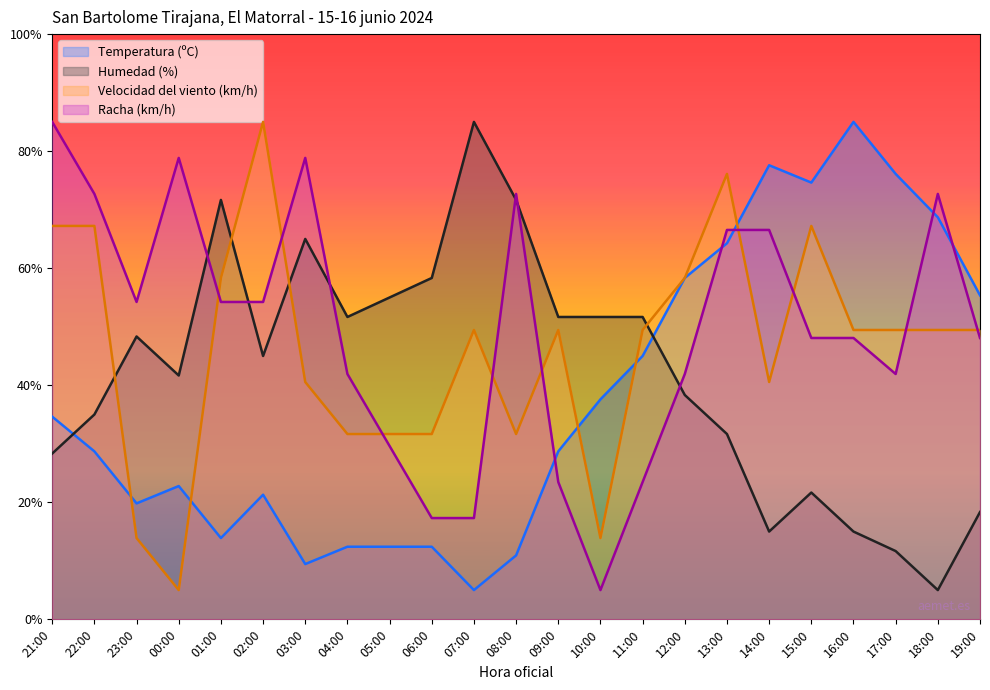

At which category is the sum across all series the highest?

13:00